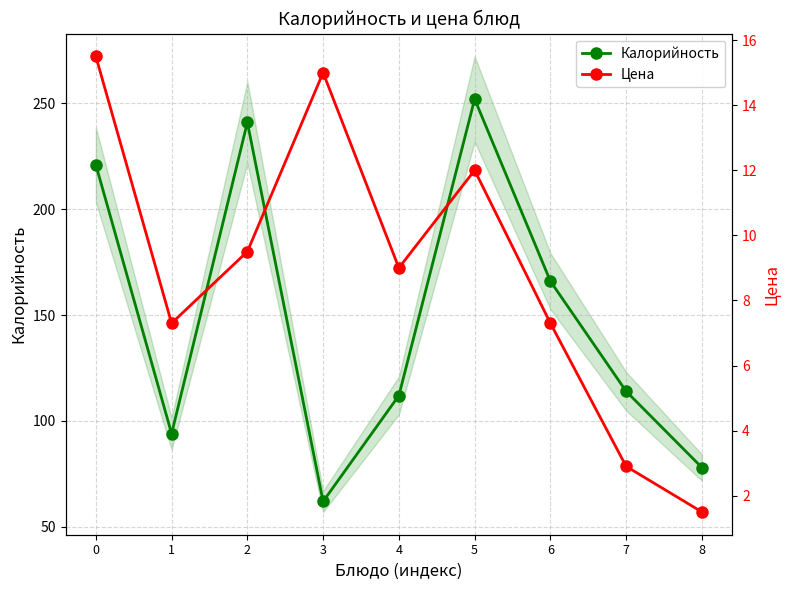

Is the value of Цена at 6 greater than the value of Калорийность at 5?

No